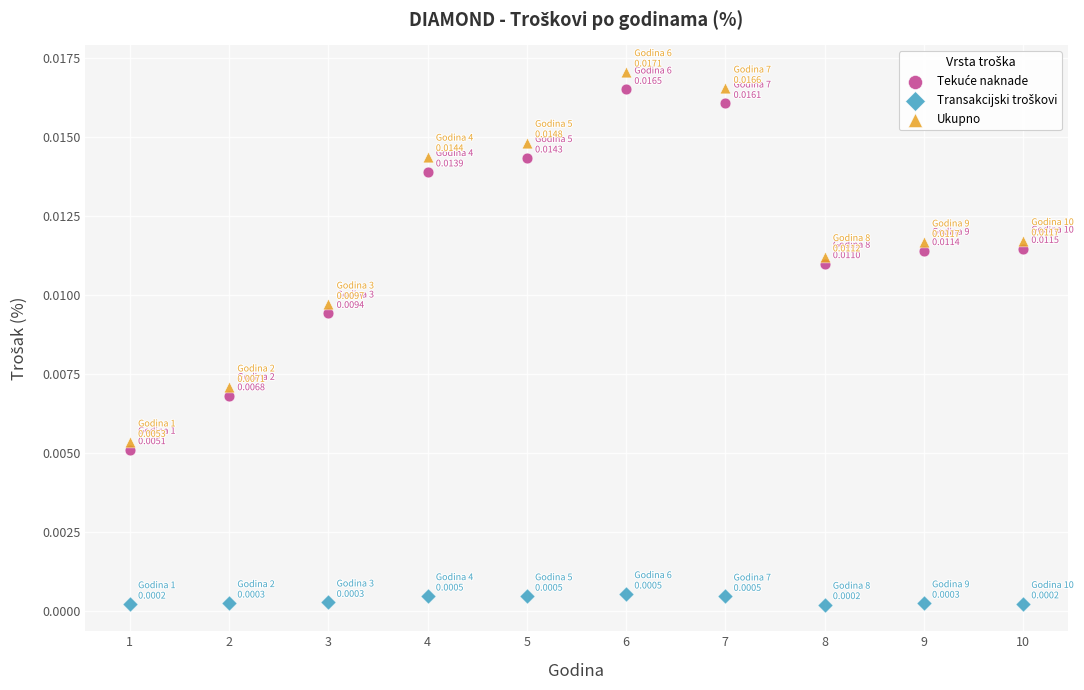

What is the X range (max minus min) for the scatter plot?

9.0